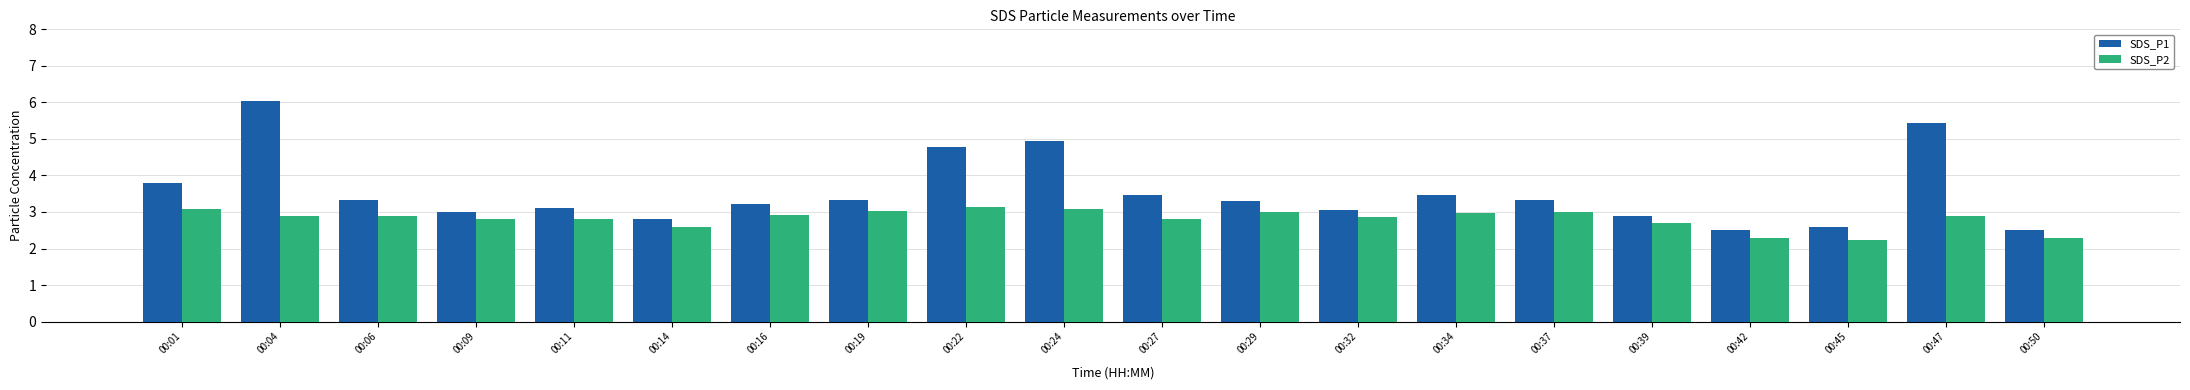

How many bars are there in each group?

2